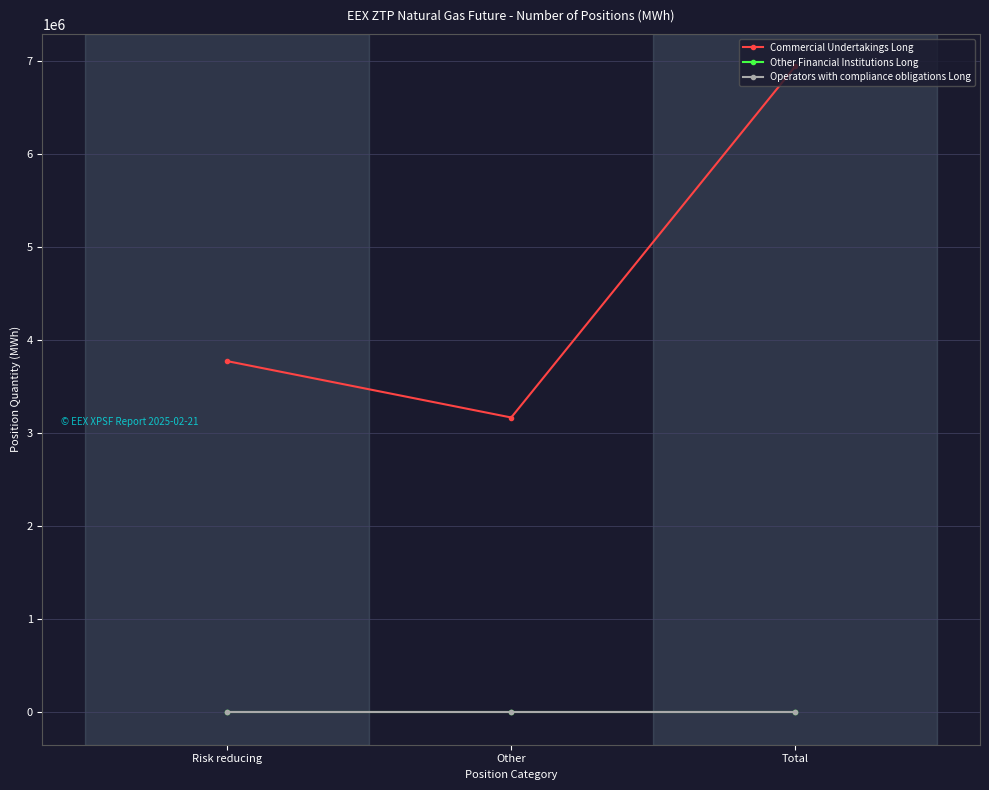

Does the chart have visible grid lines?

Yes